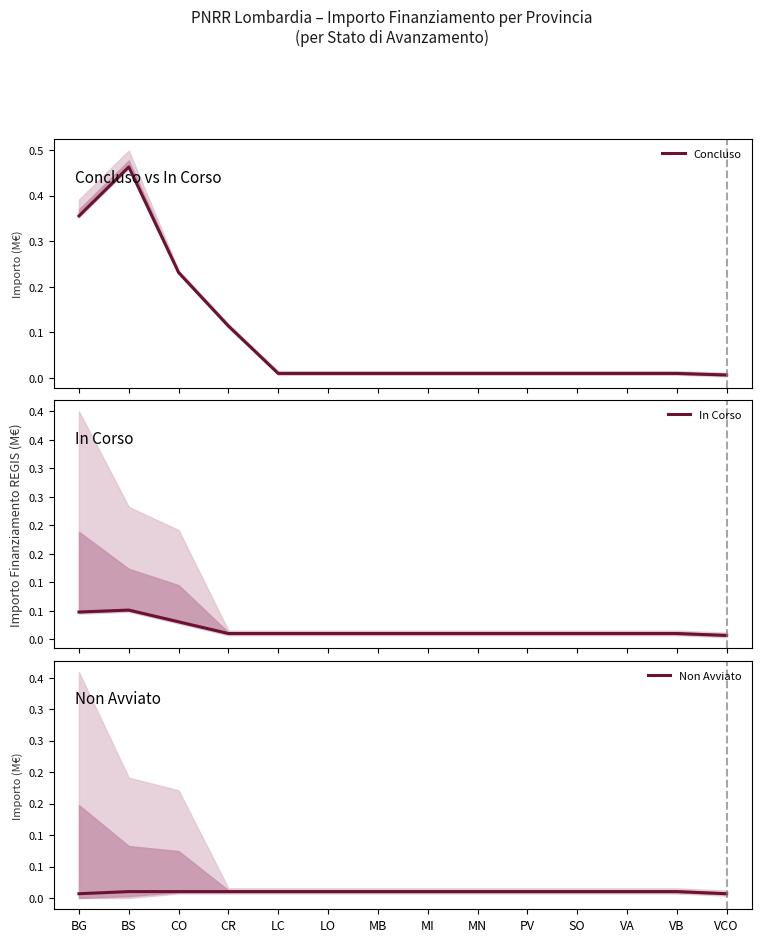

True or false: Non Avviato has a value of 0.0 at LO.

False